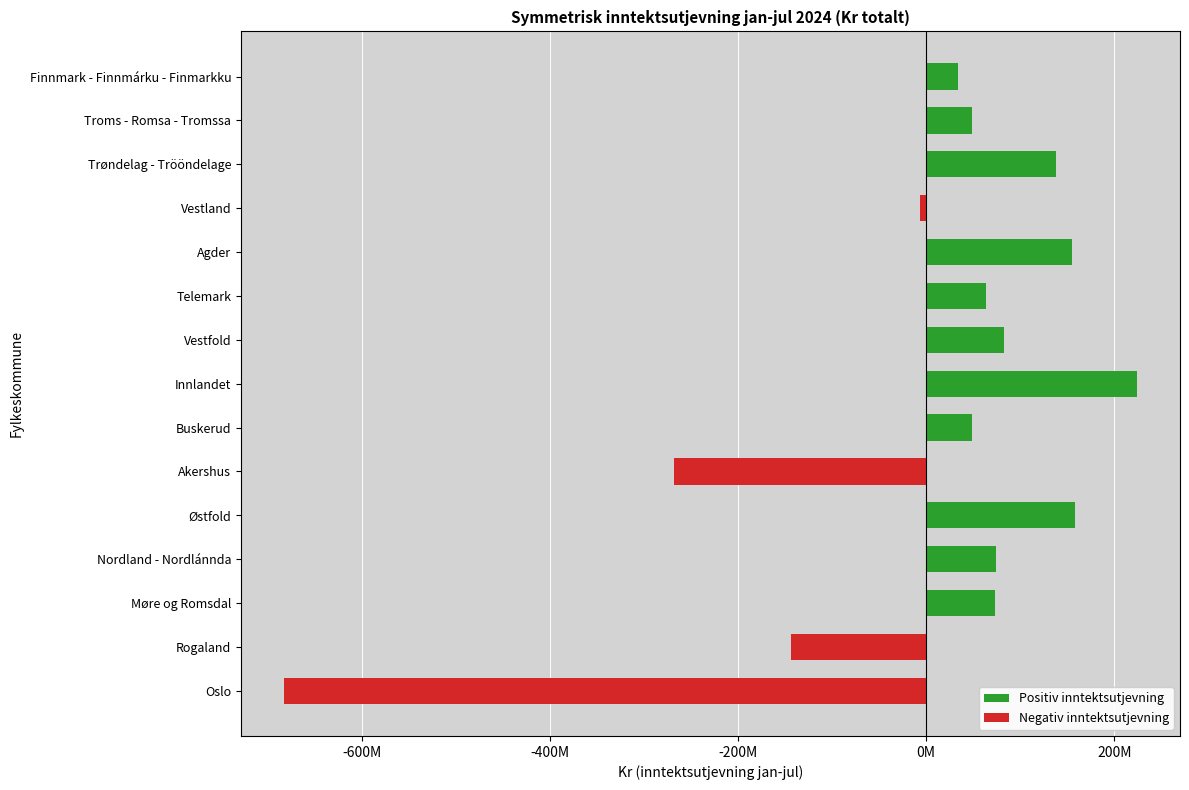

Which series has the widest spread of values?

Negativ inntektsutjevning